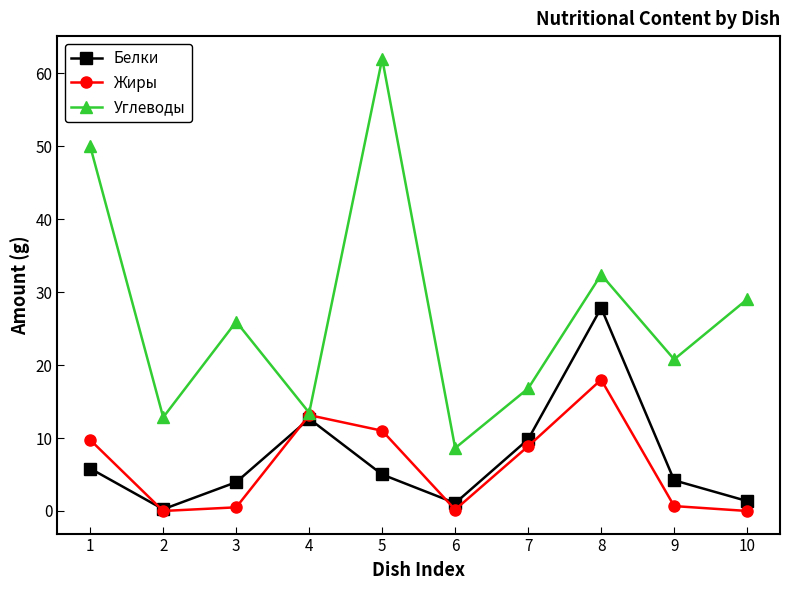

What is the sum of the Углеводы values at 8 and 6?

41.0